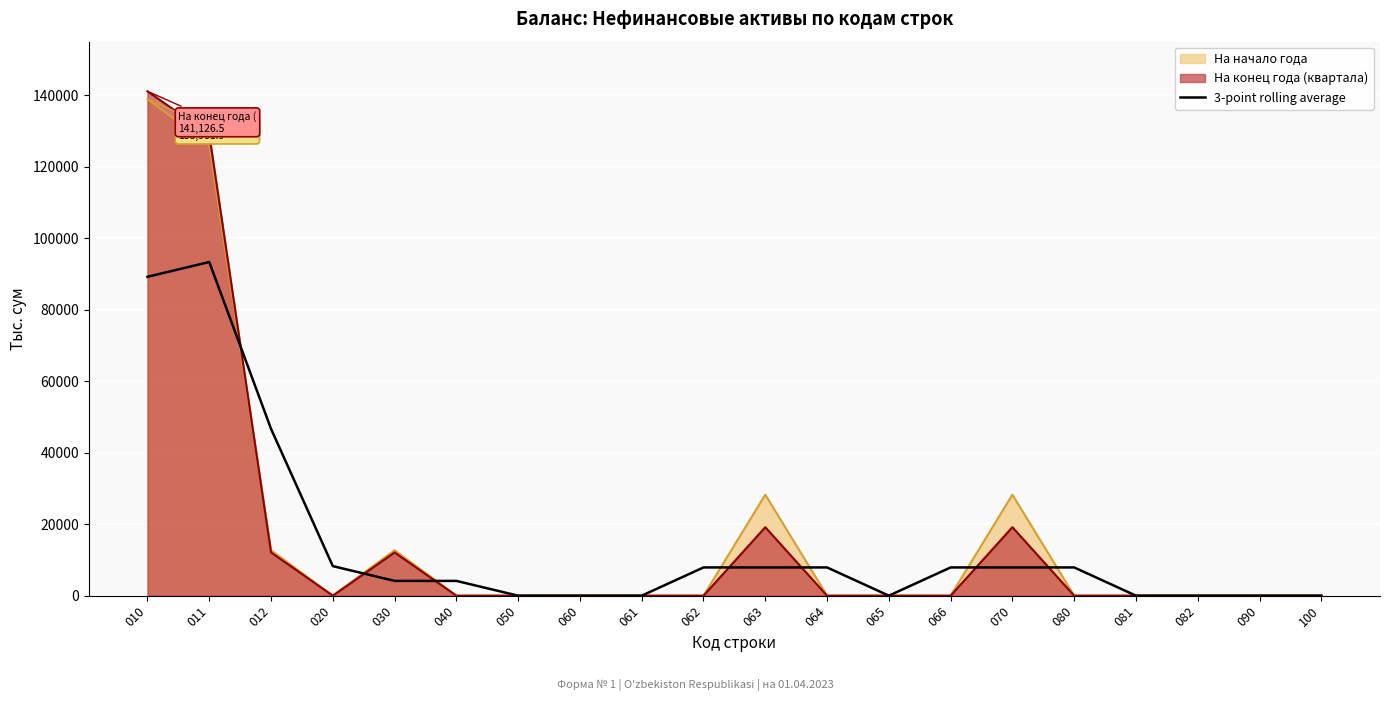

Where is the first local maximum?

011